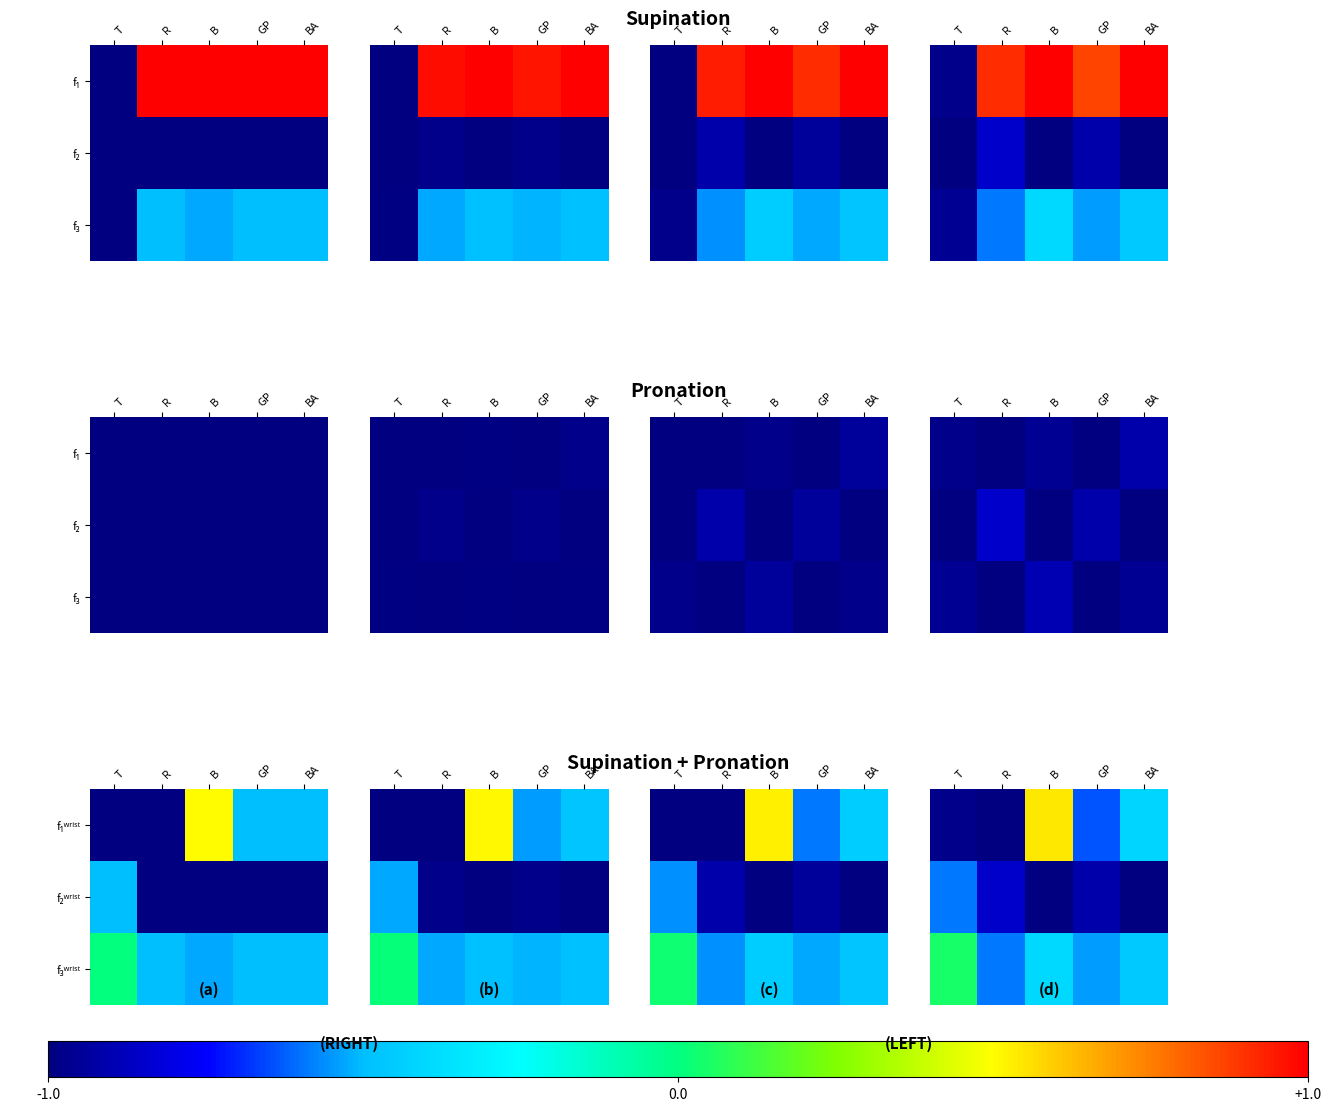

How many values in the f₁ʷʳⁱˢᵗ series exceed 0?

1